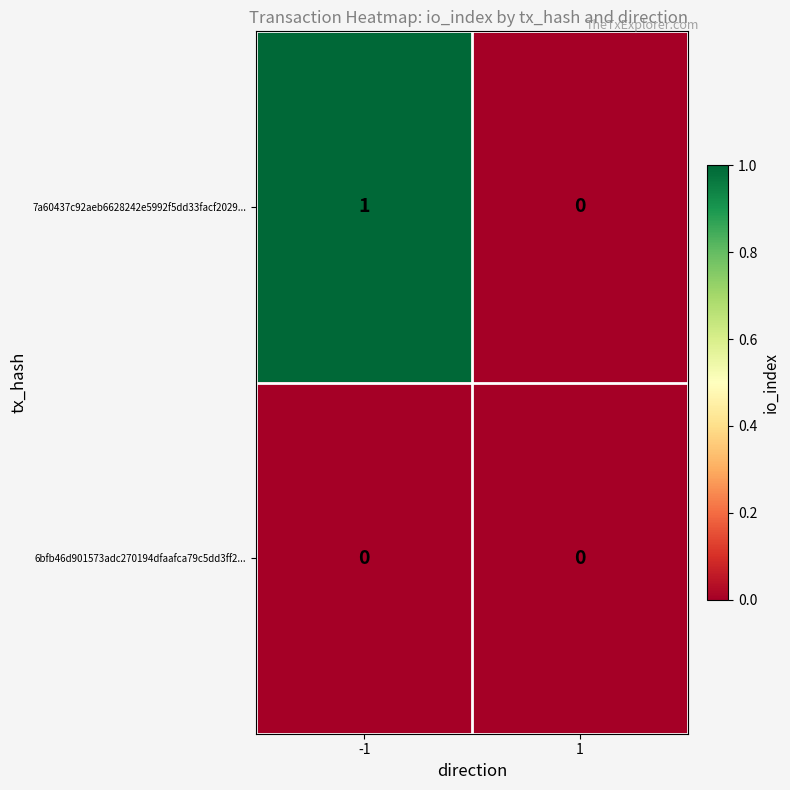

How many values in 7a60437c92aeb6628242e5992f5dd33facf2029... are above zero?

1